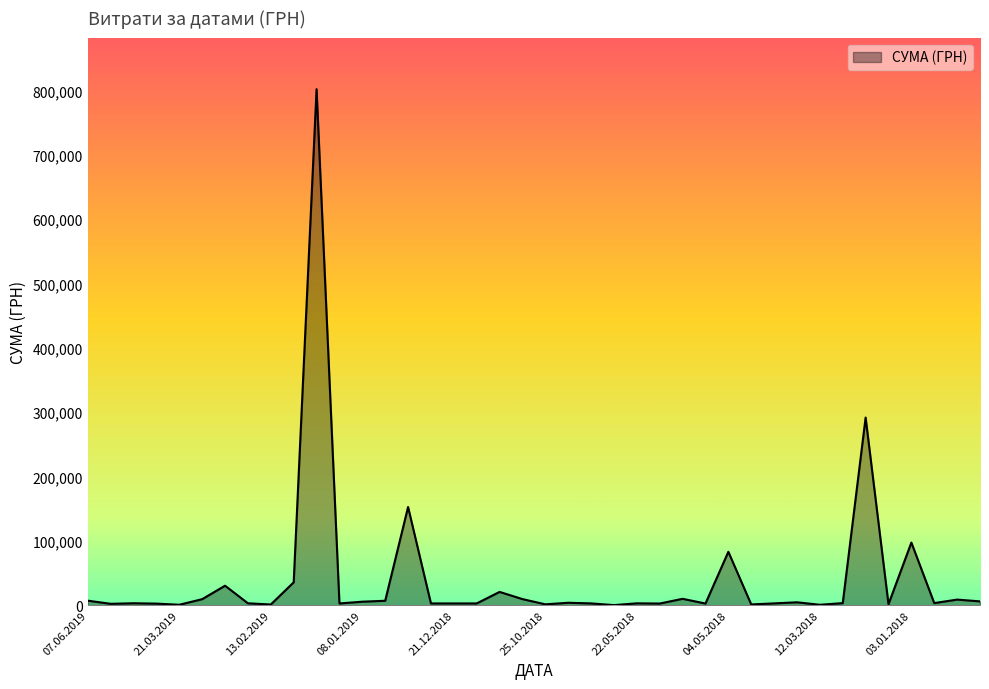

What is the difference between the maximum and minimum values?

801715.2